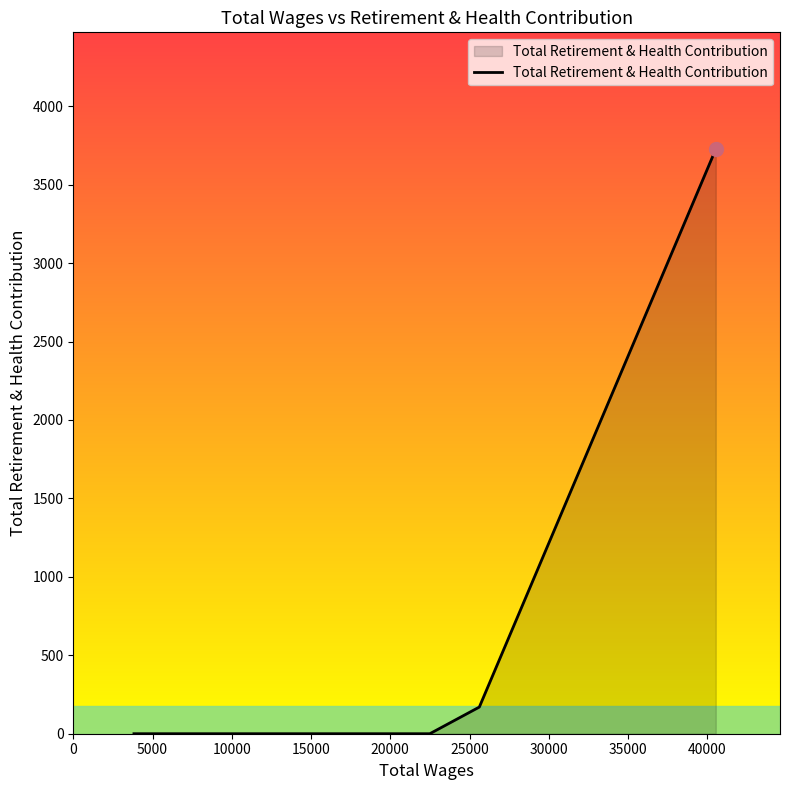

What is the greatest value displayed?

3726